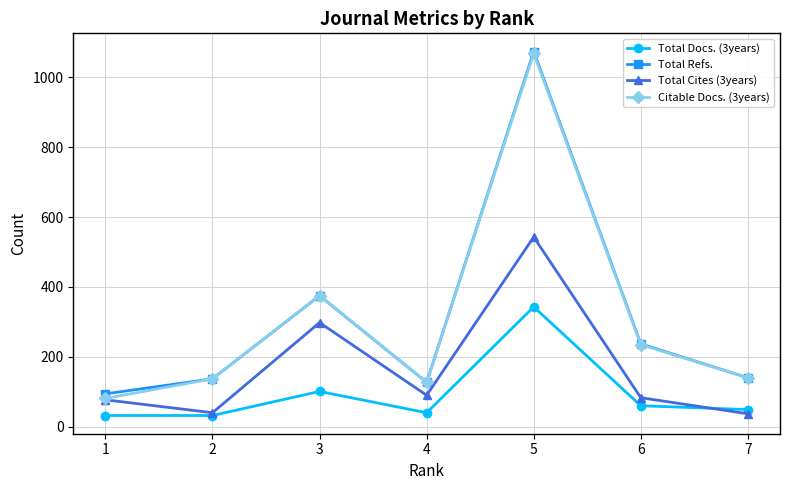

Between 5 and 2, which is larger?

5